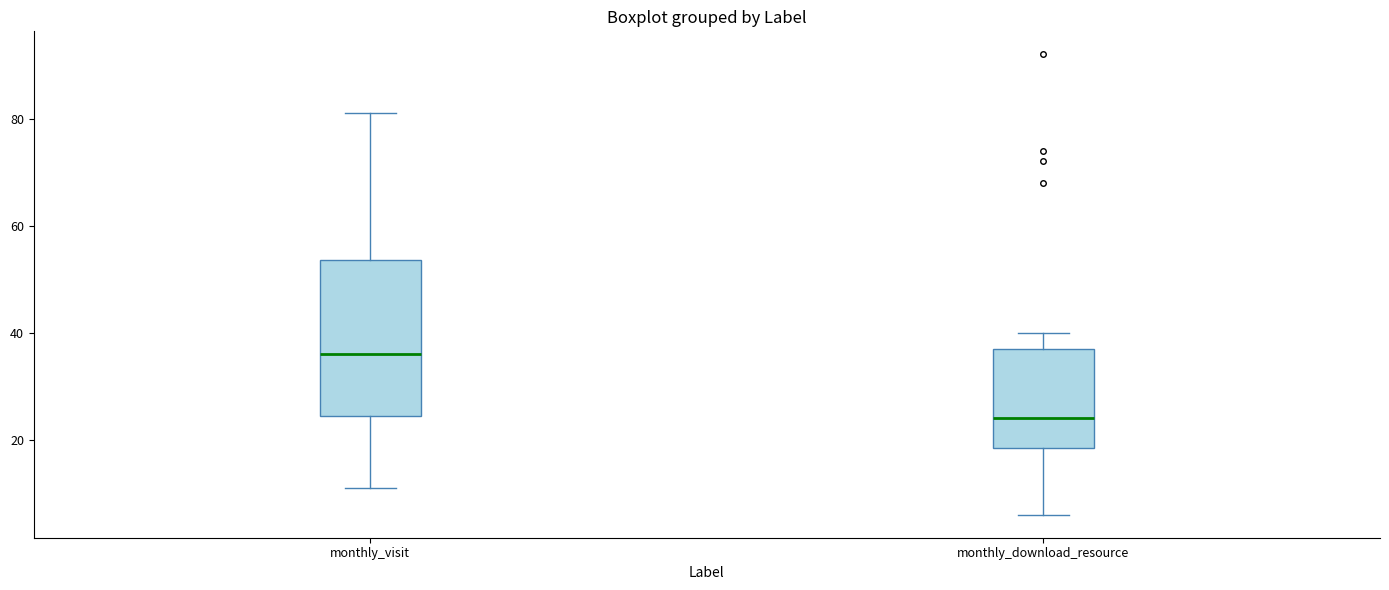

Comparing the boxes themselves (not the whiskers), which one is the tallest?

monthly_visit